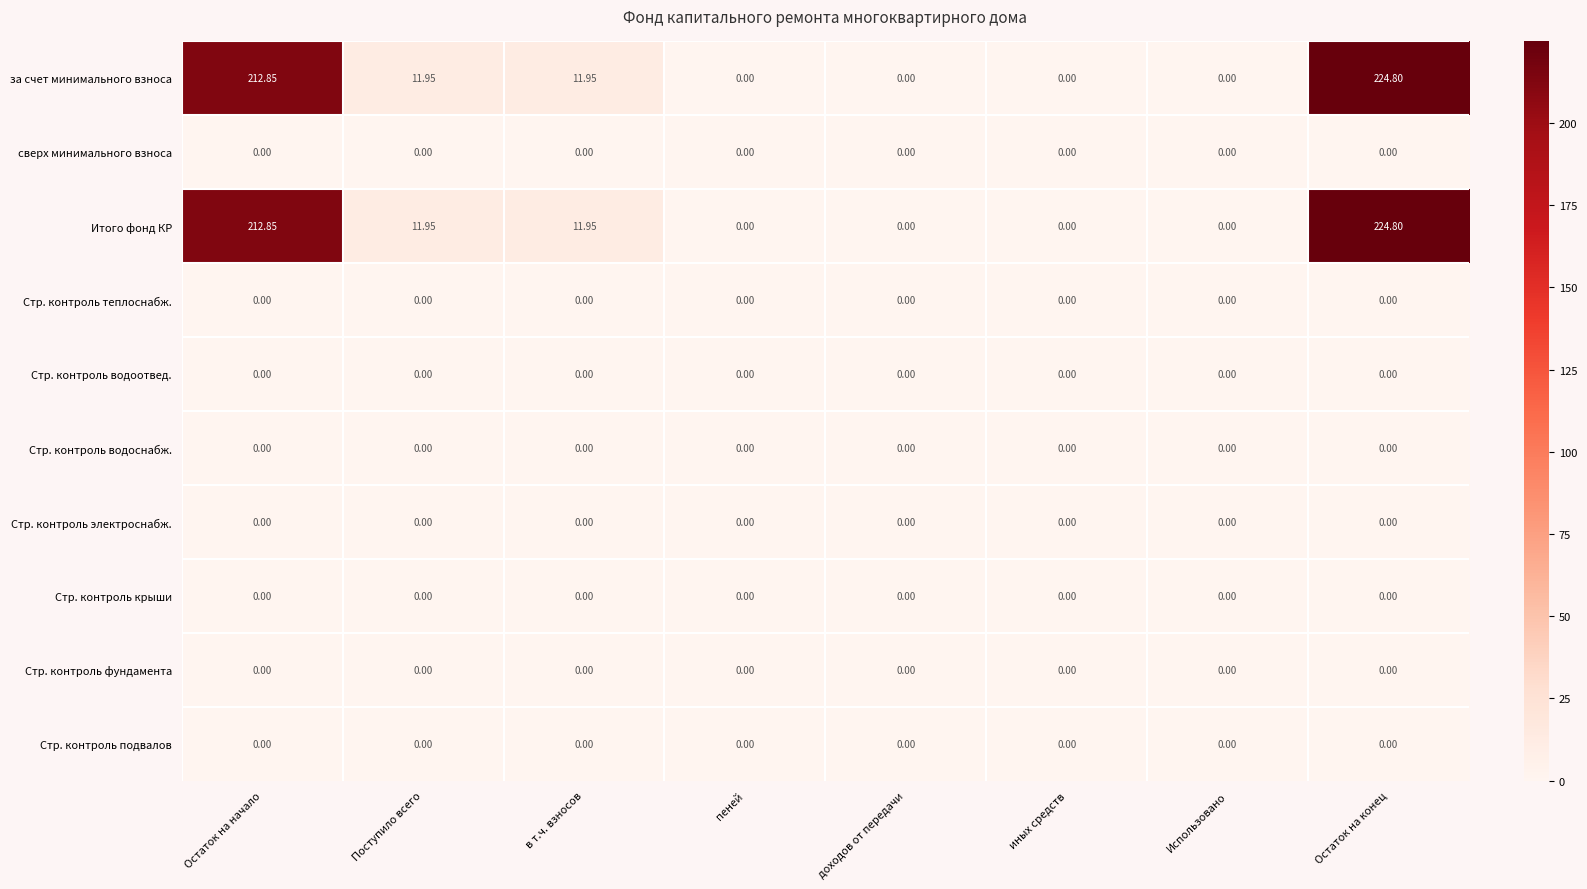

At which category is the sum across all series the highest?

Остаток на конец